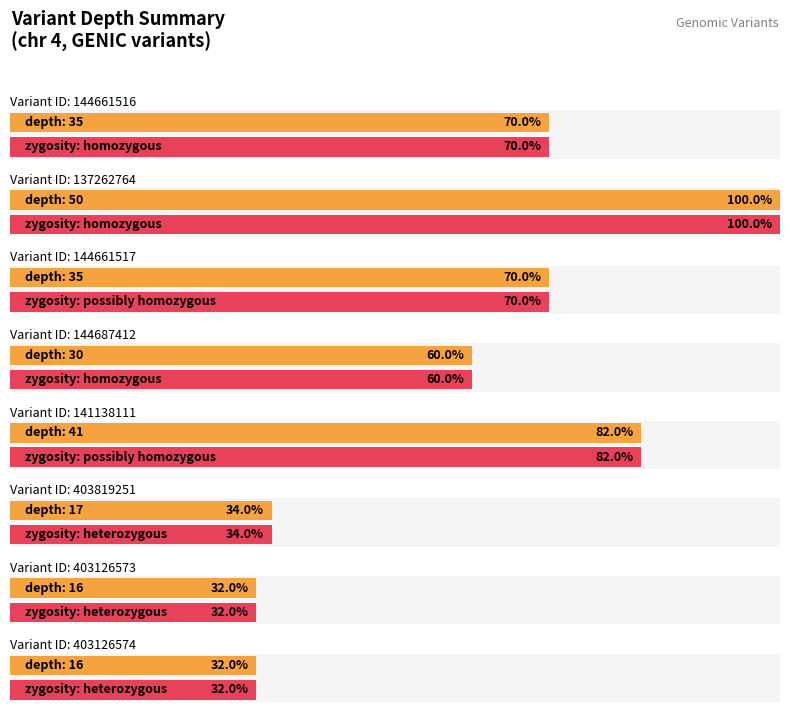

What is the sum of all values?

240